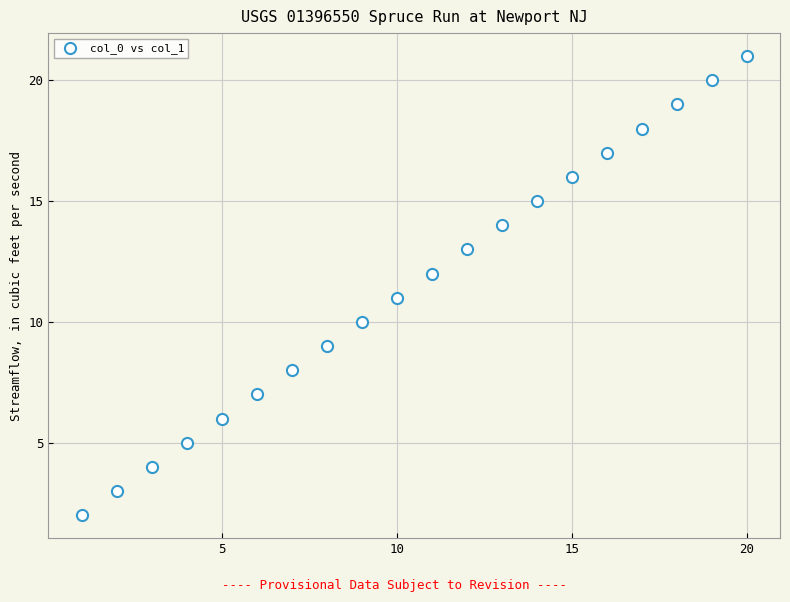

What is the range of Y values (max minus min)?

19